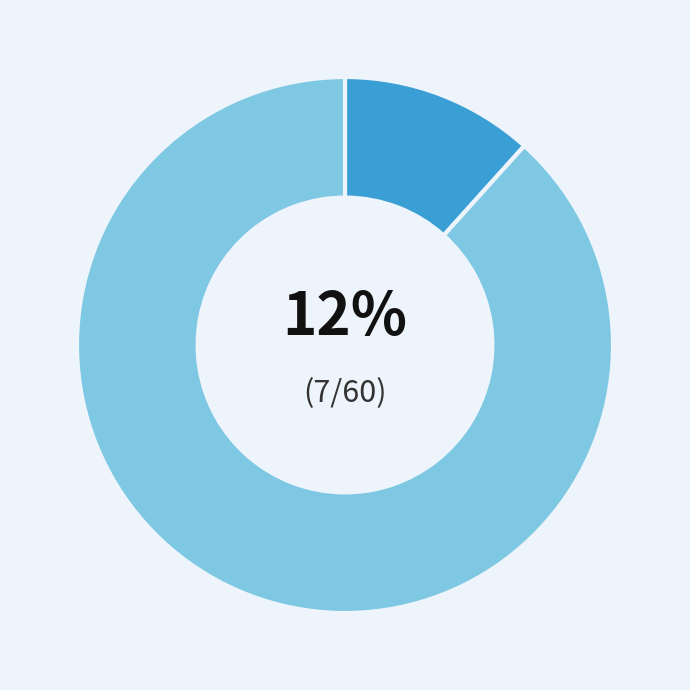

To the nearest percent, what is the average slice percentage?

50%